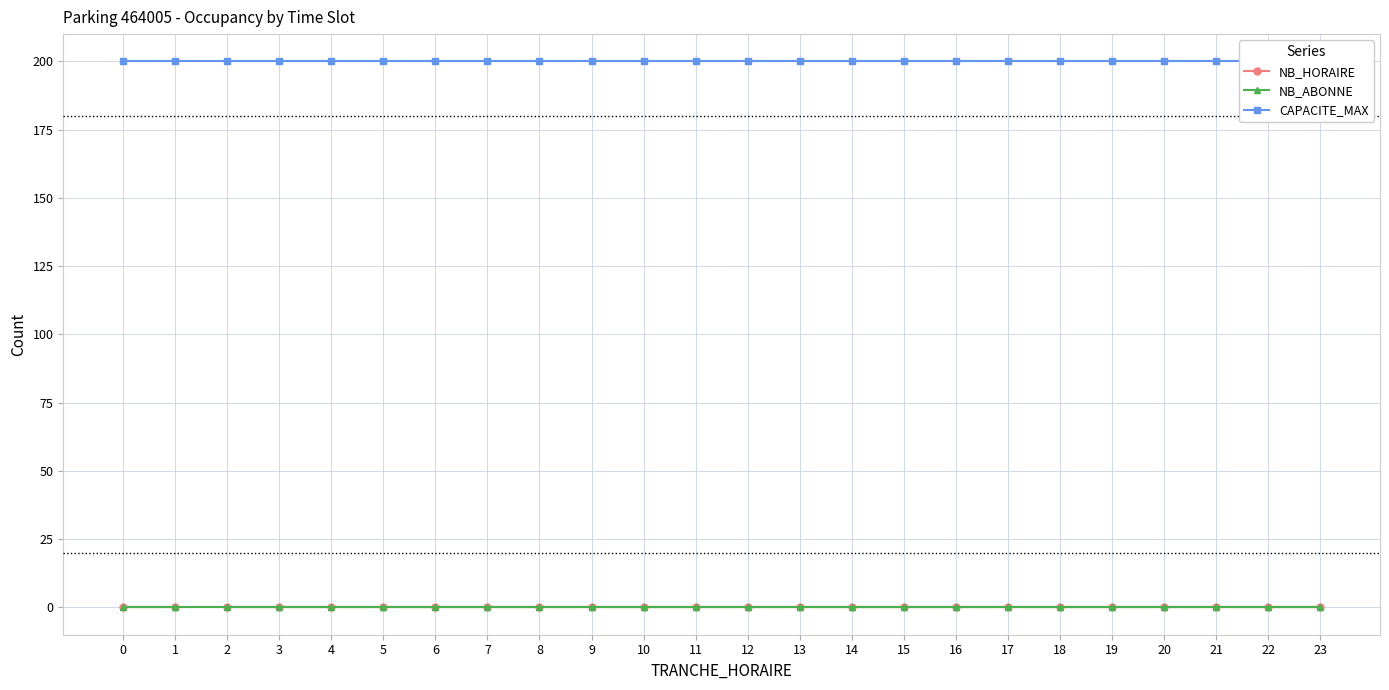

At how many categories does at least one series exceed 179?

24